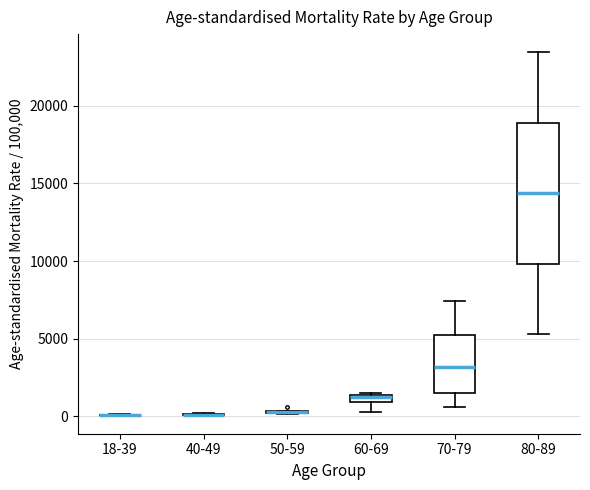

Which box is the tallest, from its lower edge to its upper edge?

80-89